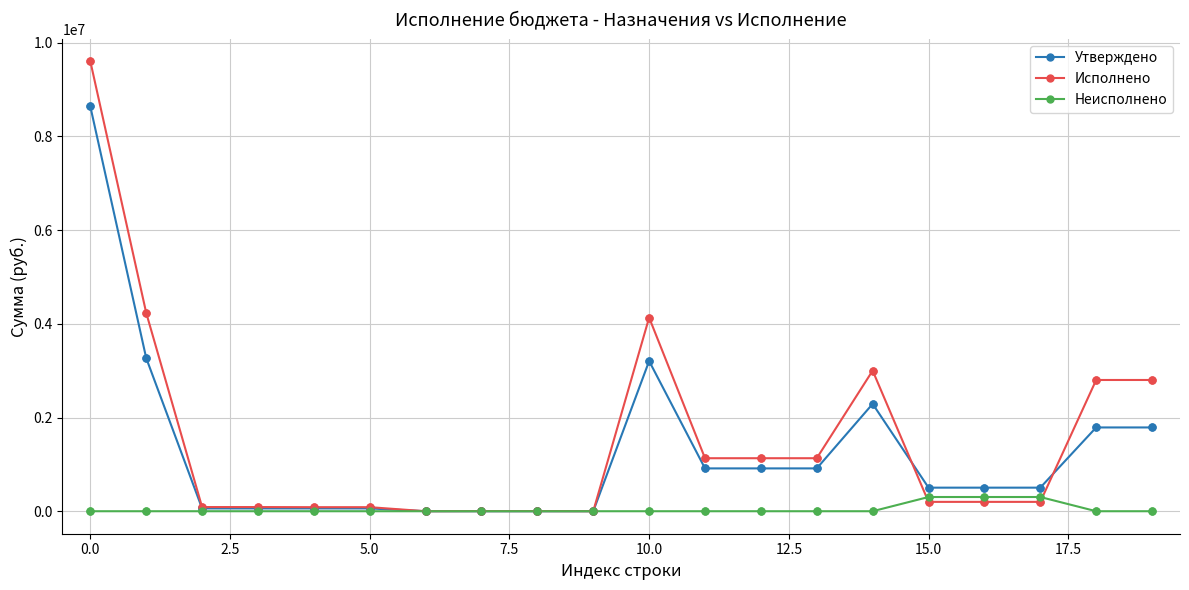

Which series has the largest range (max minus min)?

Исполнено